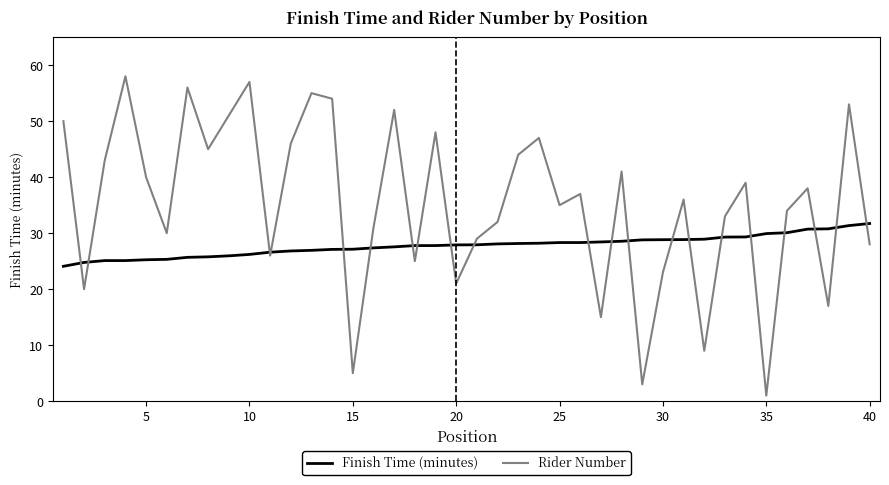

Does the chart have visible grid lines?

No